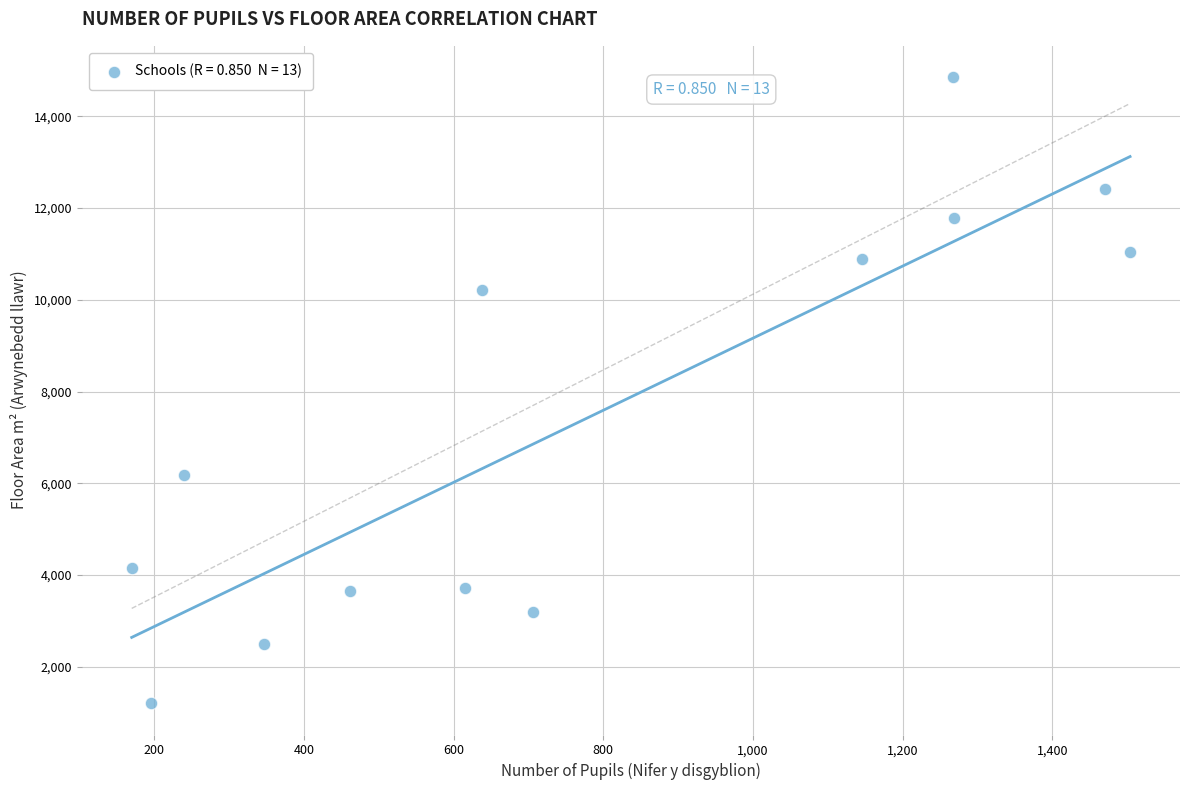

What Y value in the scatter plot is closest to 8030?

6176